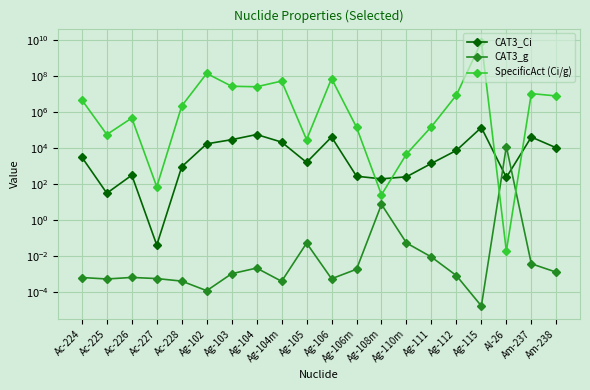

Which series ends up on top after the final intersection of CAT3_Ci and CAT3_g?

CAT3_Ci